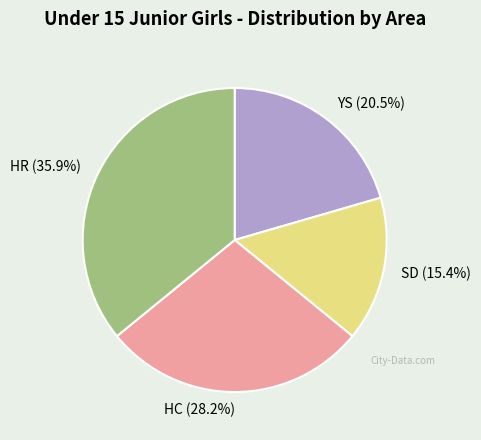

Count the number of slices in the pie.

4